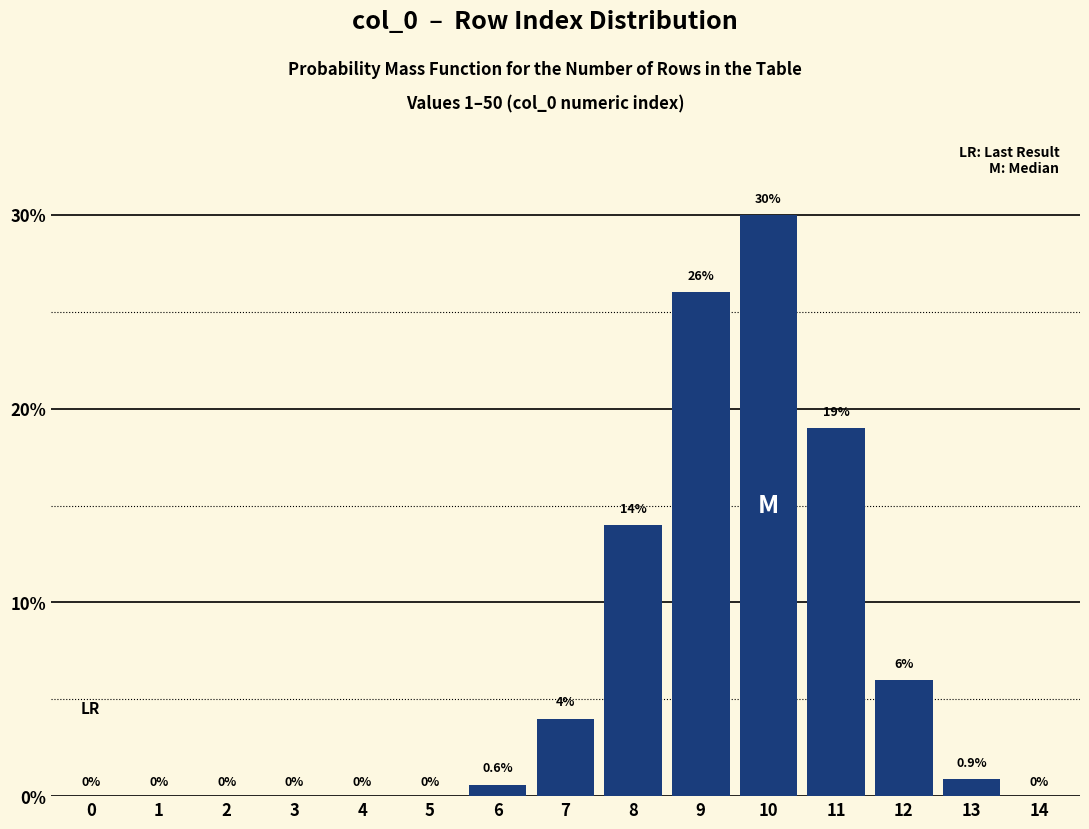

Reading right to left, list all the values displayed in this chart.

14=0.0	13=0.9	12=6.0	11=19.0	10=30.0	9=26.0	8=14.0	7=4.0	6=0.6	5=0.0	4=0.0	3=0.0	2=0.0	1=0.0	0=0.0